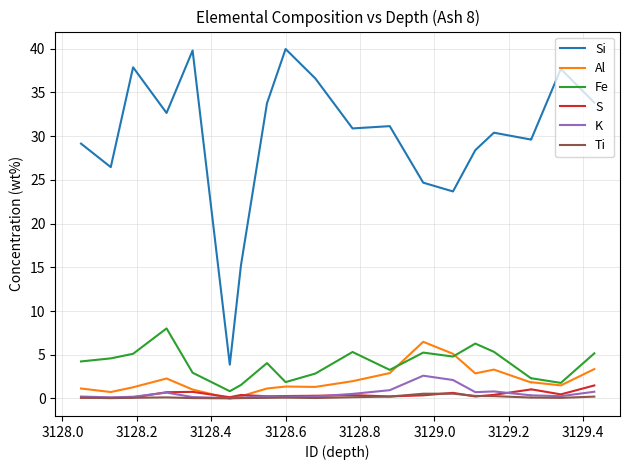

What is the sum of all Al values?

41.8